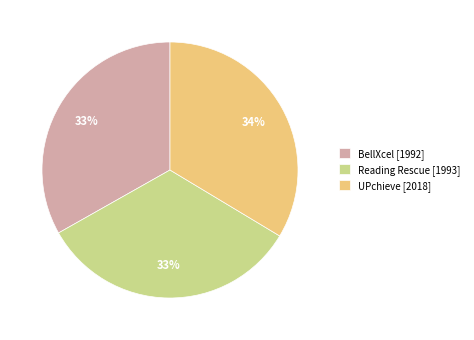

Is the sum of Reading Rescue [1993] and BellXcel [1992] greater than half?

Yes